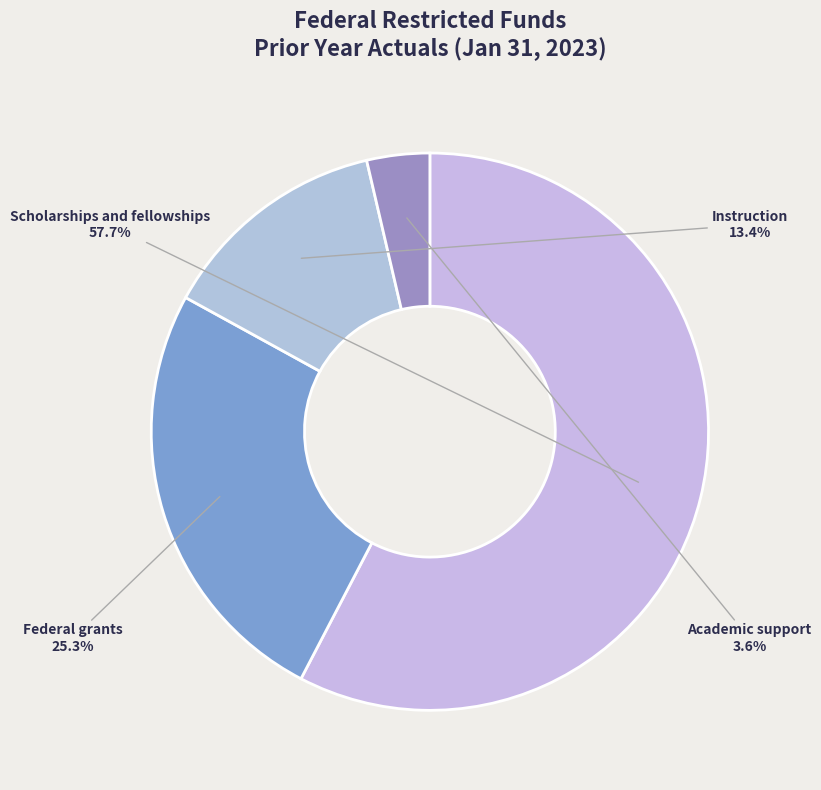

What is the smallest slice in the pie chart?

Academic support